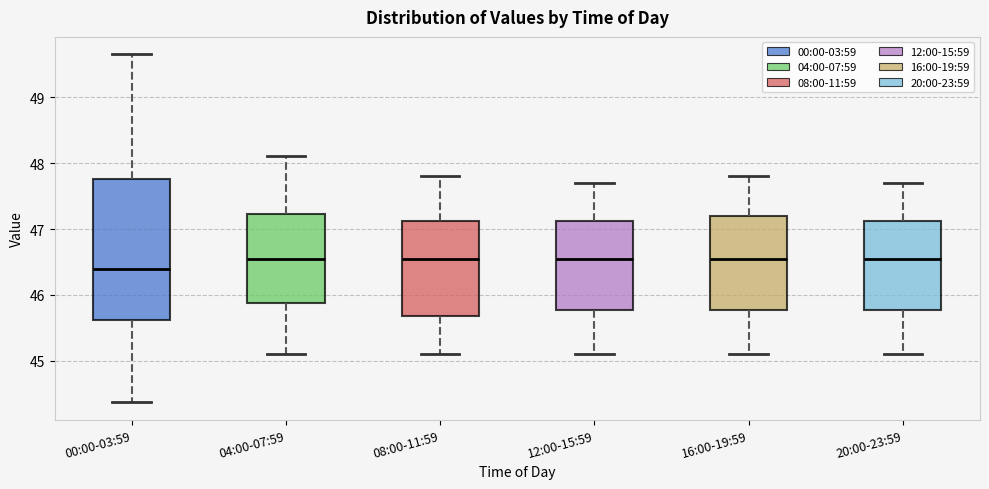

Where is the lower edge of the box for 08:00-11:59 on the y-axis? The values are not printed on the chart, so give them approximately, as read against the axis.

45.7